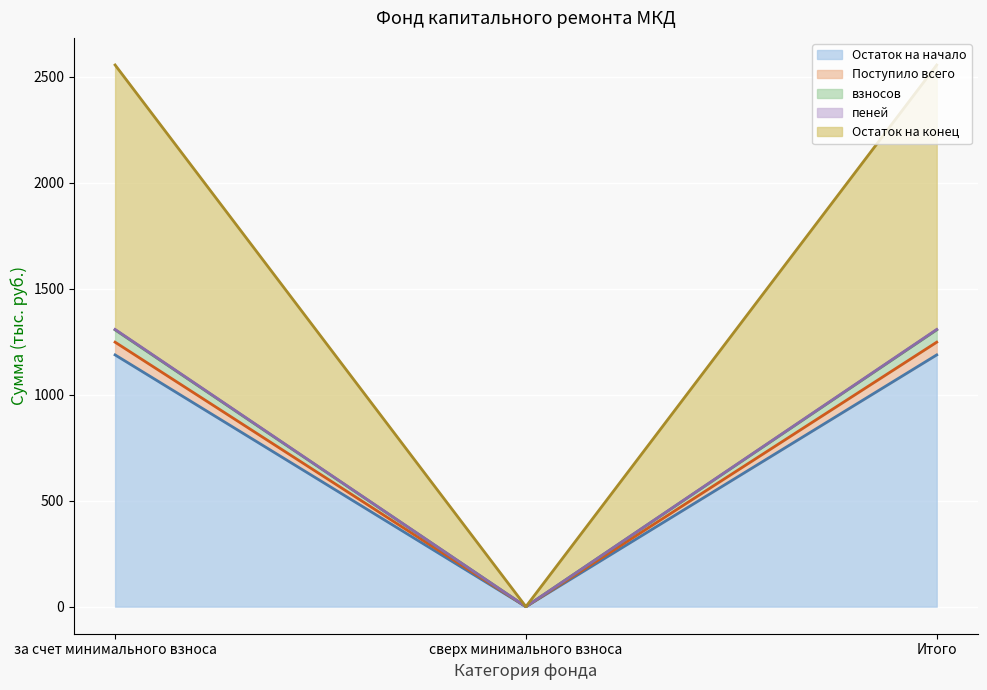

The Остаток на начало series shows 1811.7 at за счет минимального взноса. True or false?

False